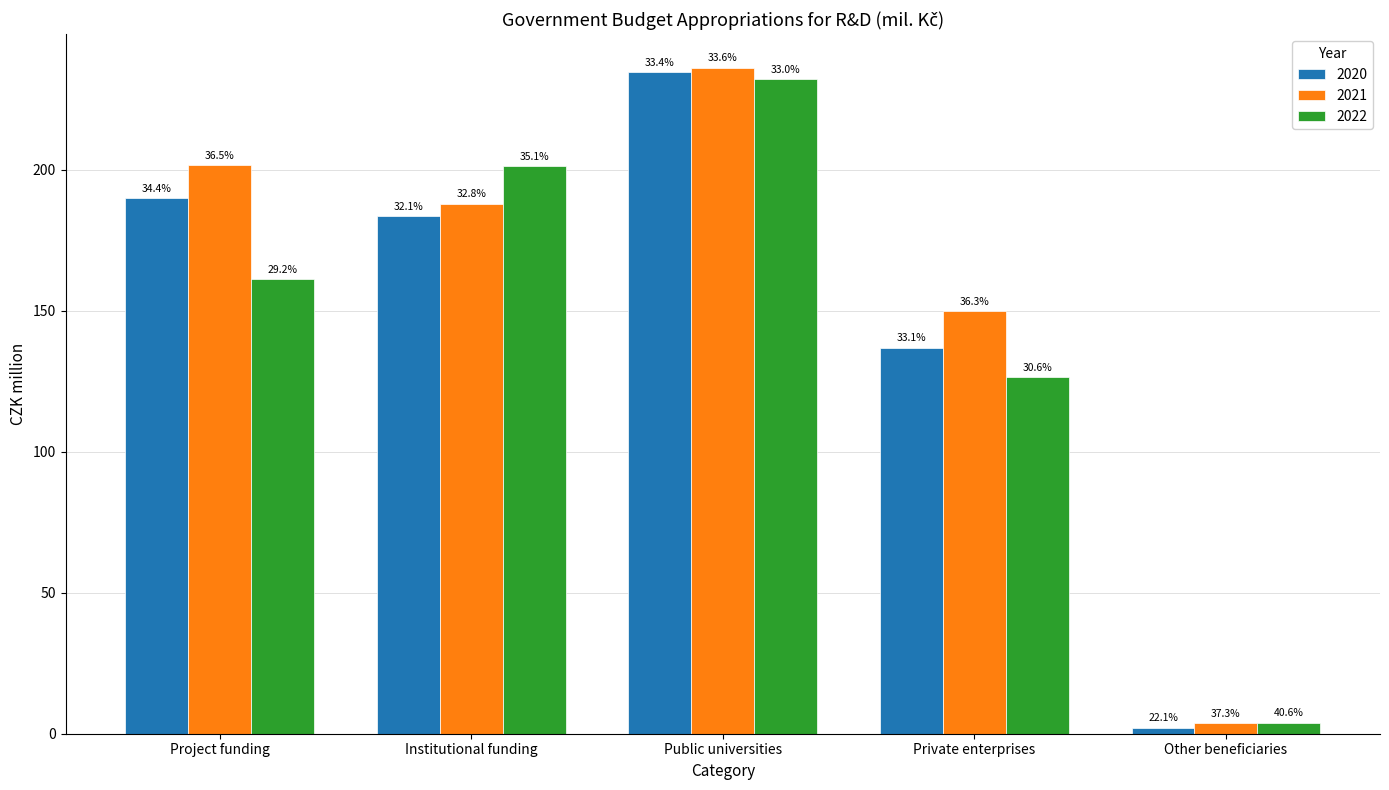

At which label does 2020 reach its minimum?

Other beneficiaries